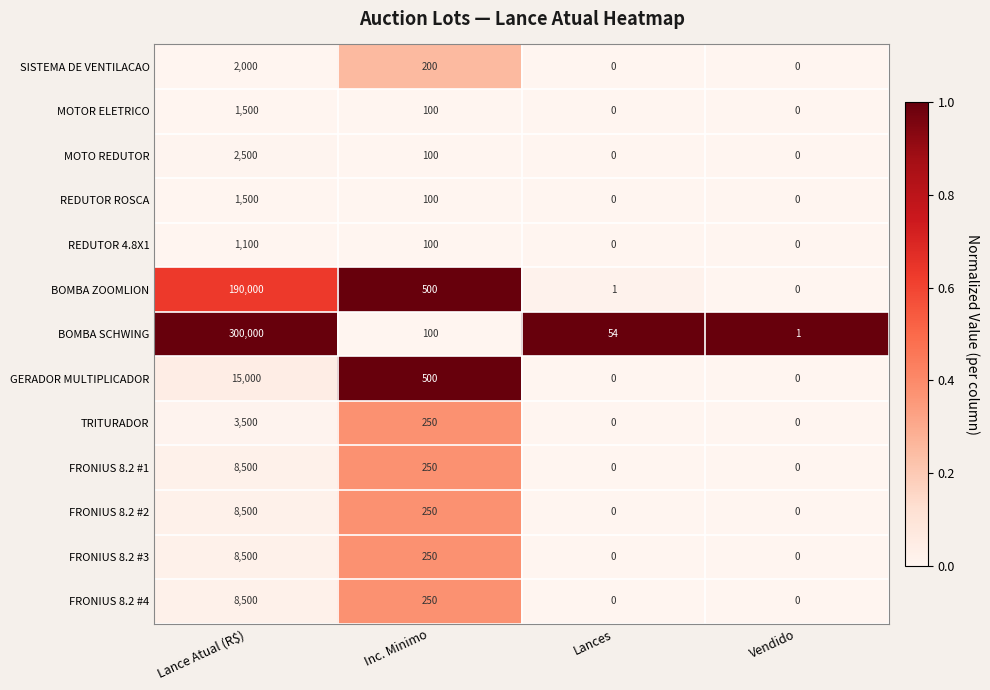

Is it true that FRONIUS 8.2 #1 equals 4642 at Vendido?

False